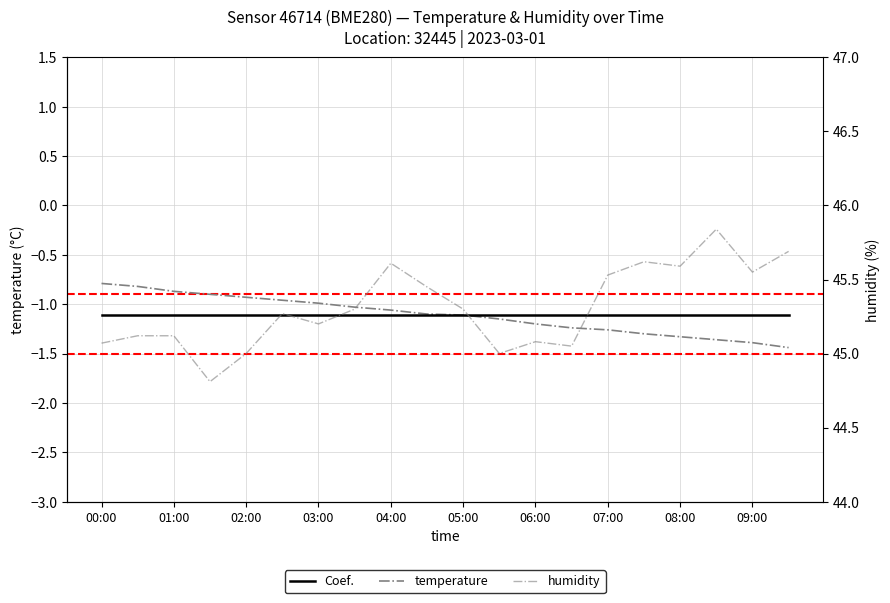

Does the chart display data point markers on the line(s)?

No